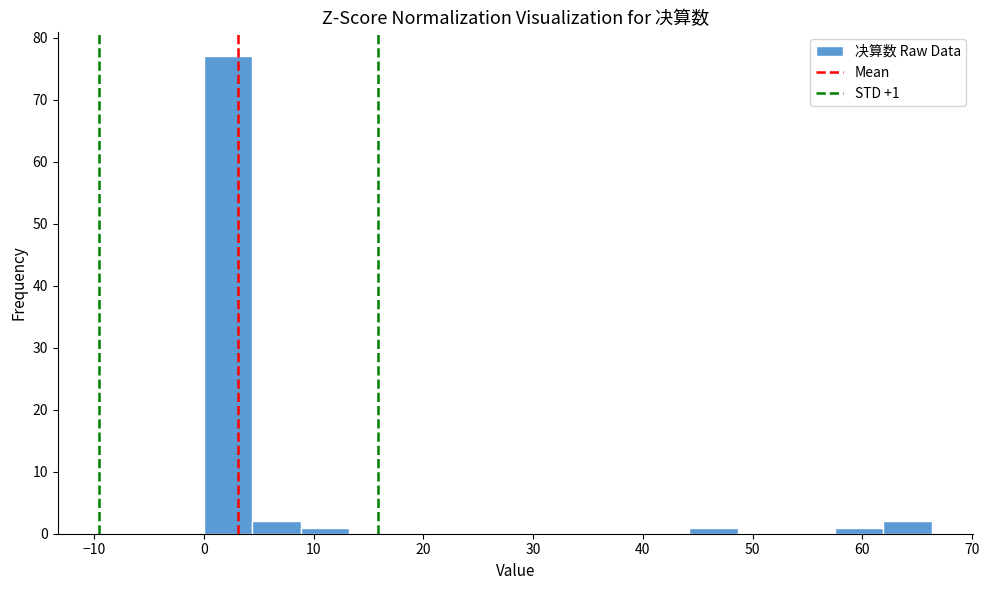

Which range on the x-axis has the tallest bar?

0 to 4